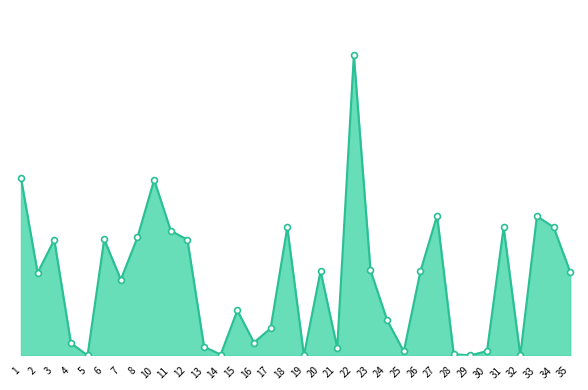

What is the ratio of the value at 23 to the value at 33?

0.6